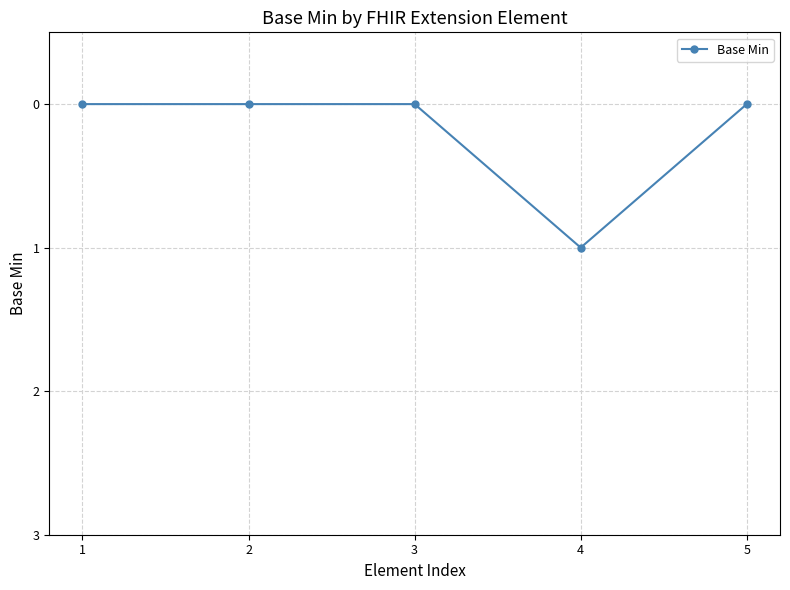

True or false: the data has more than 0 interior local peaks.

True